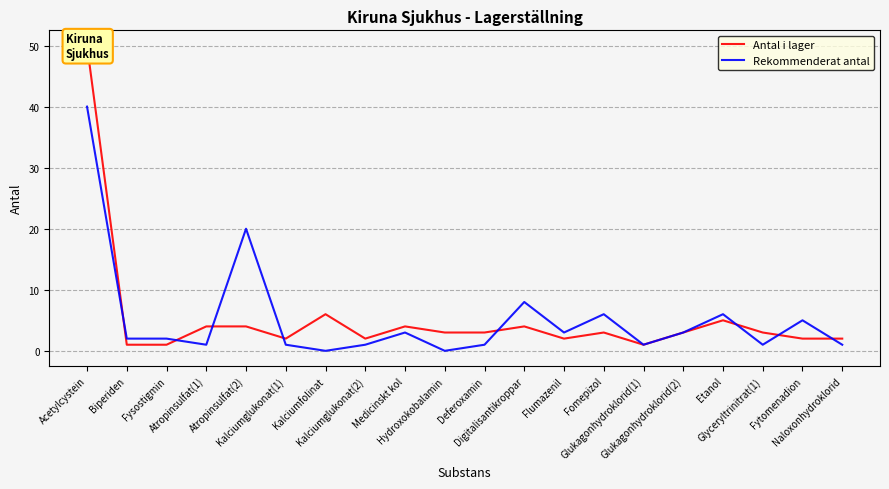

What is the label of the 7th point from the right?

Fomepizol